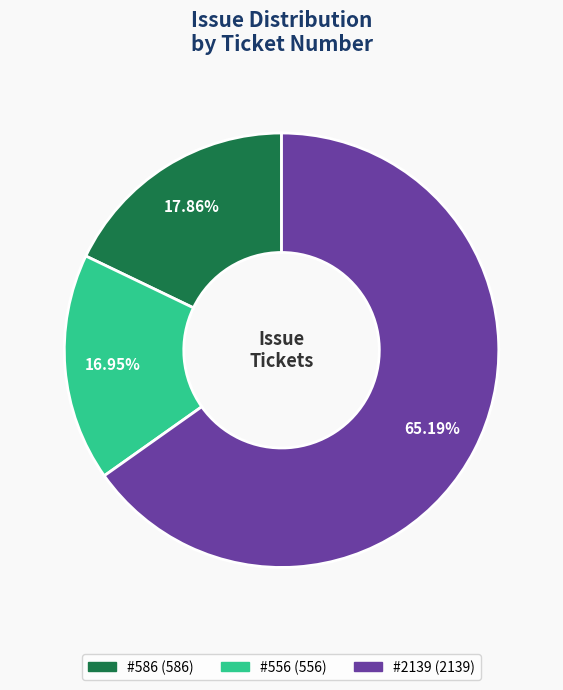

Does any single category account for the majority?

Yes